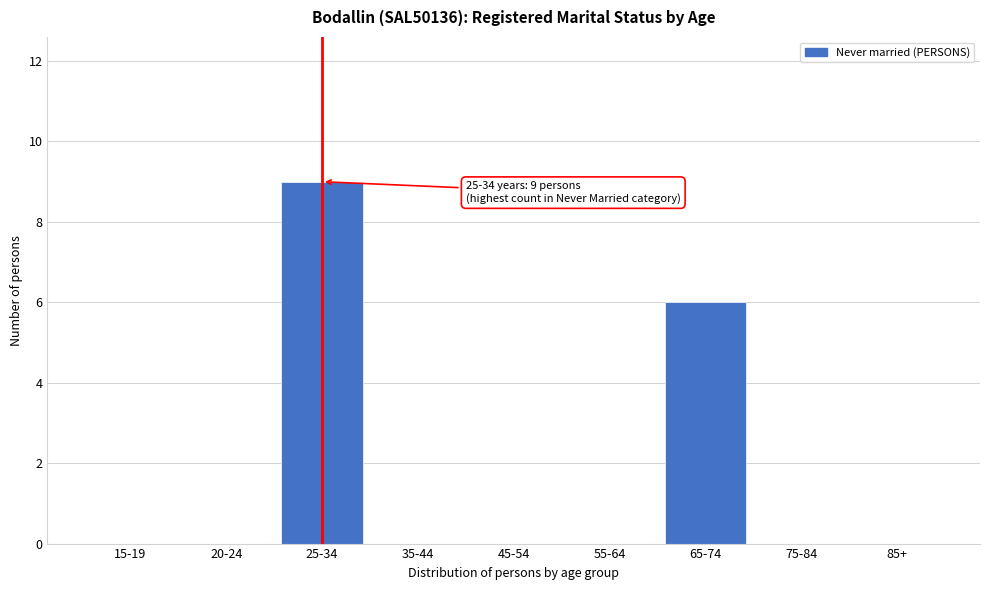

Reading left to right, list all the values displayed in this chart.

15-19=0	20-24=0	25-34=9	35-44=0	45-54=0	55-64=0	65-74=6	75-84=0	85+=0